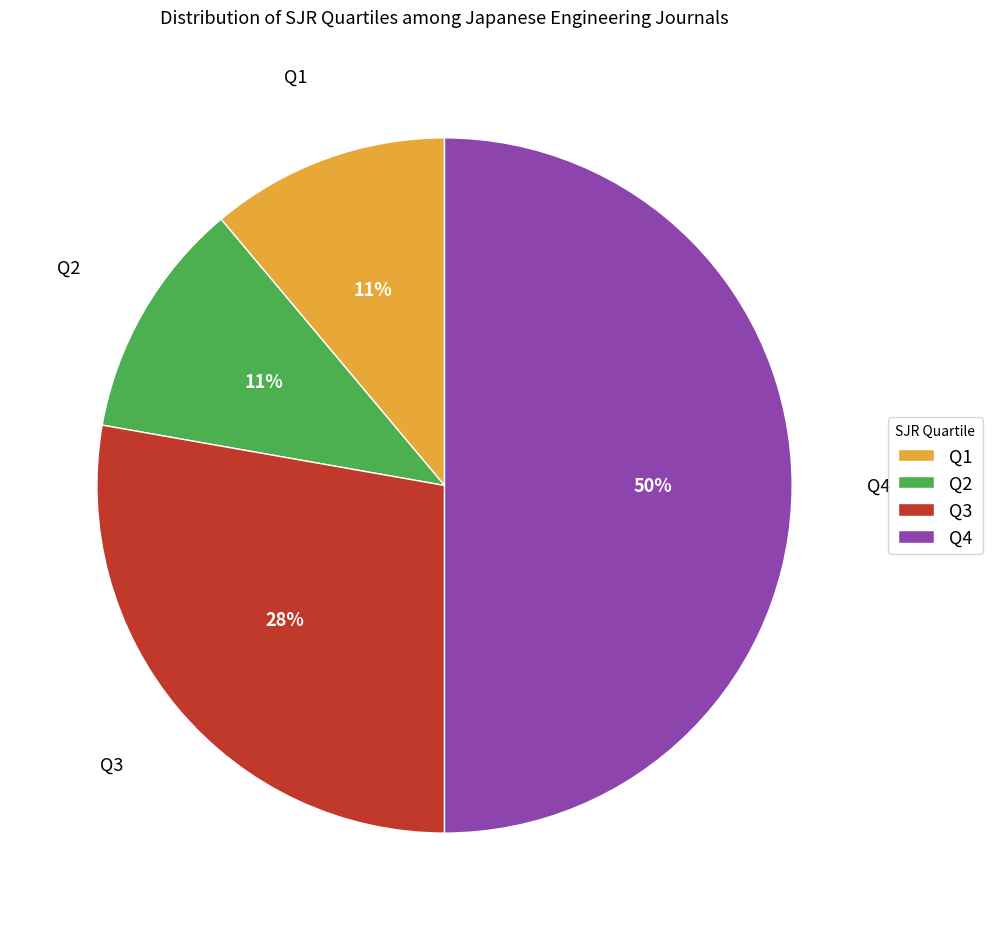

Count the number of slices in the pie.

4